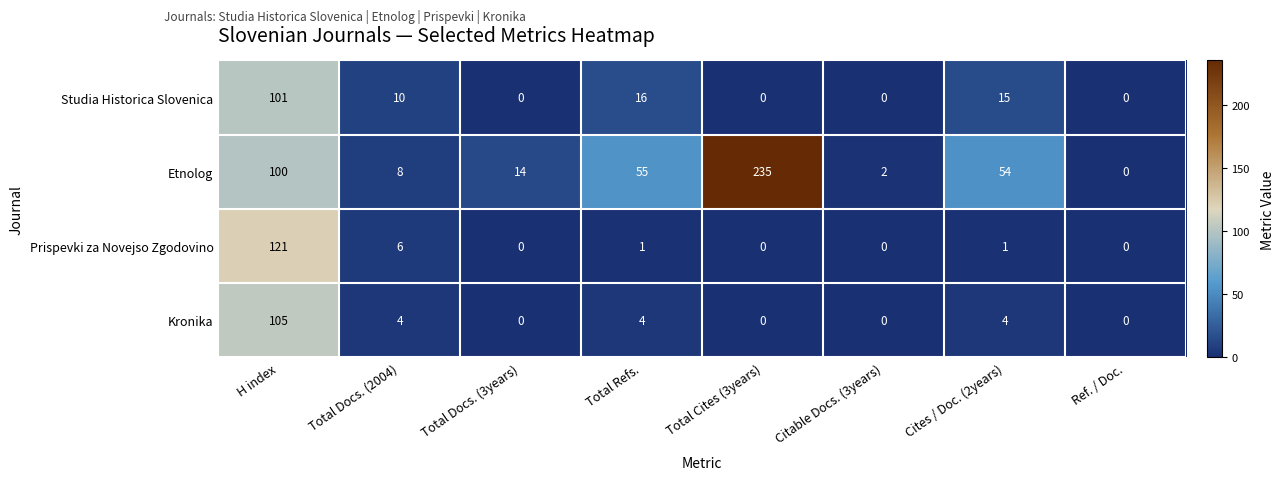

The value of Prispevki za Novejso Zgodovino at Total Docs. (3years) is 0. True or false?

True